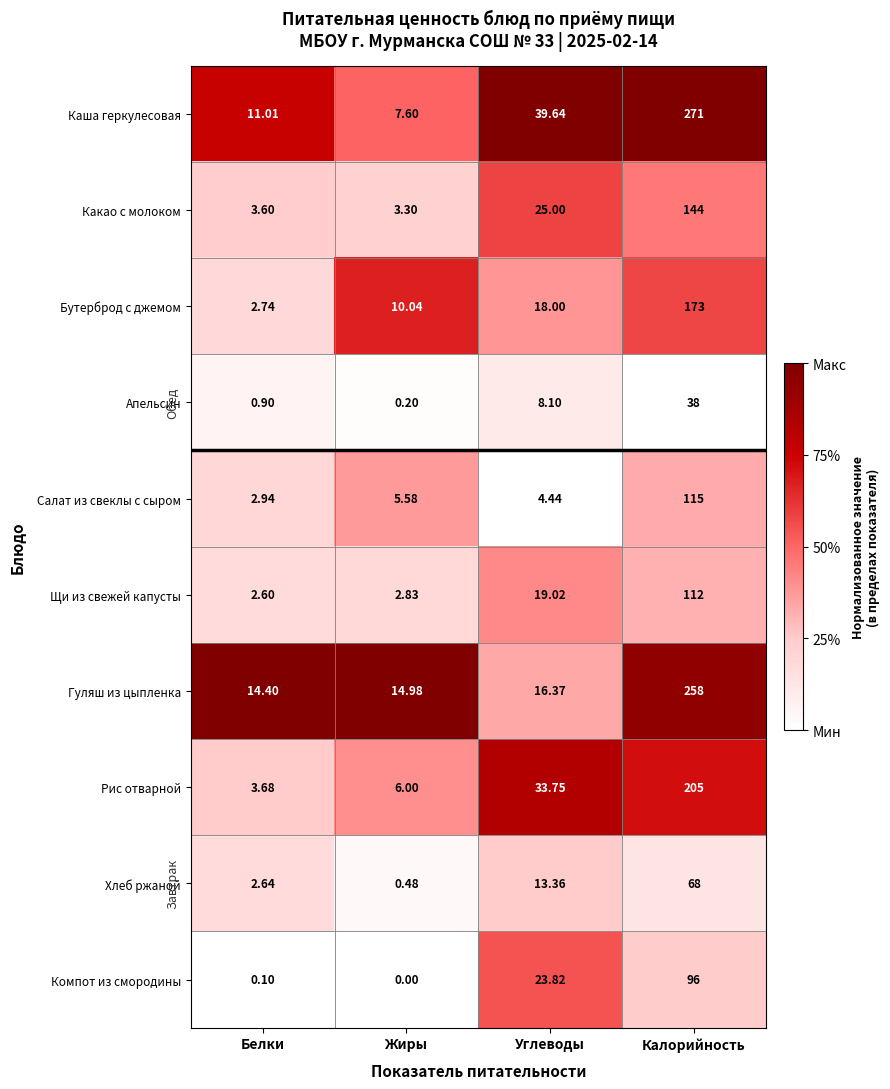

Rank the series at Жиры from highest to lowest value.

Гуляш из цыпленка, Бутерброд с джемом, Каша геркулесовая, Рис отварной, Салат из свеклы с сыром, Какао с молоком, Щи из свежей капусты, Хлеб ржаной, Апельсин, Компот из смородины